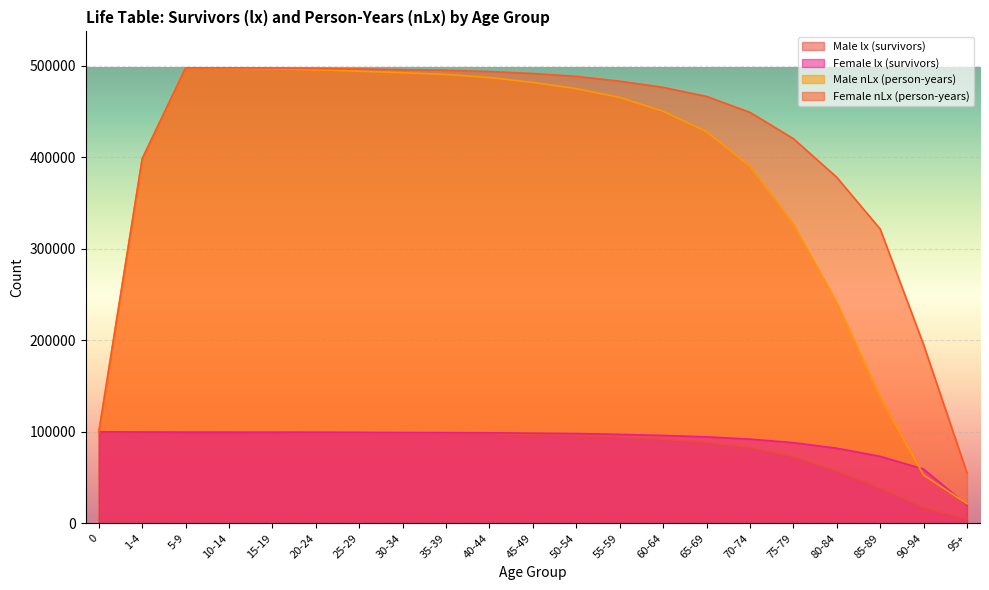

What is the minimum value shown in the chart?

5129